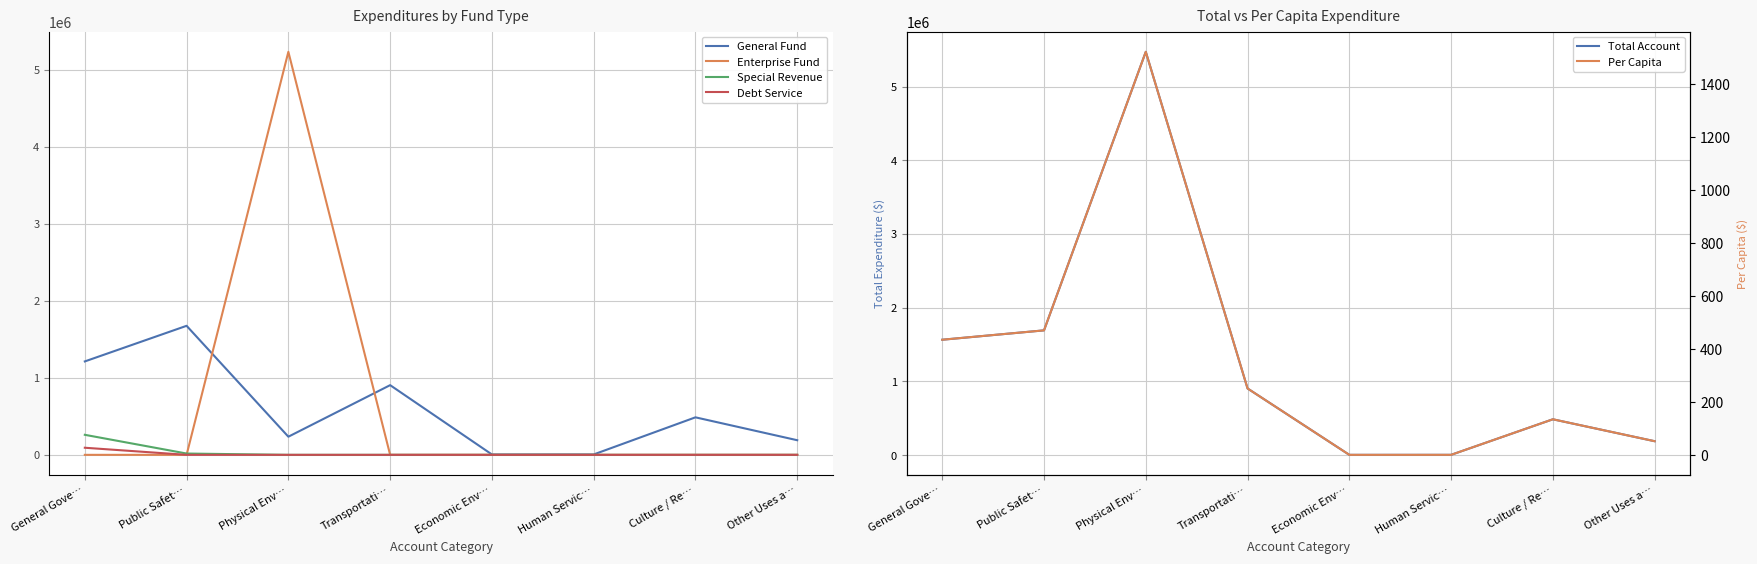

What is the average value of the Per Capita series?

358.5